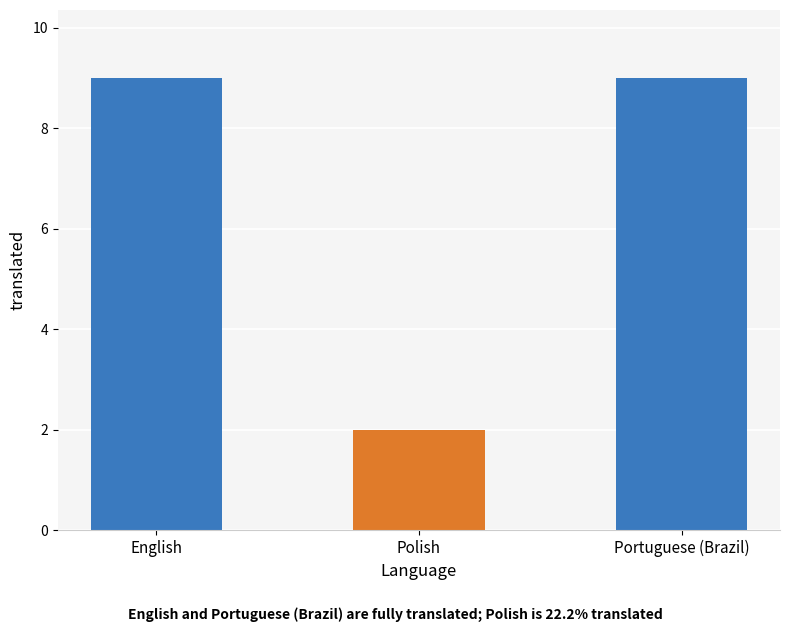

Reading right to left, extract all data points from this chart.

9	2	9